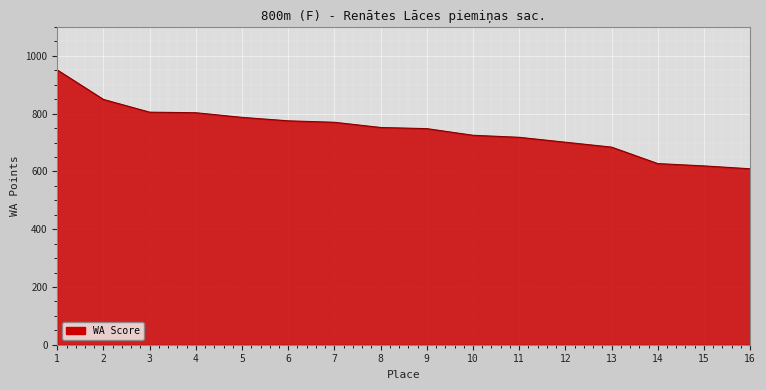

What is the maximum value shown in the chart?

951